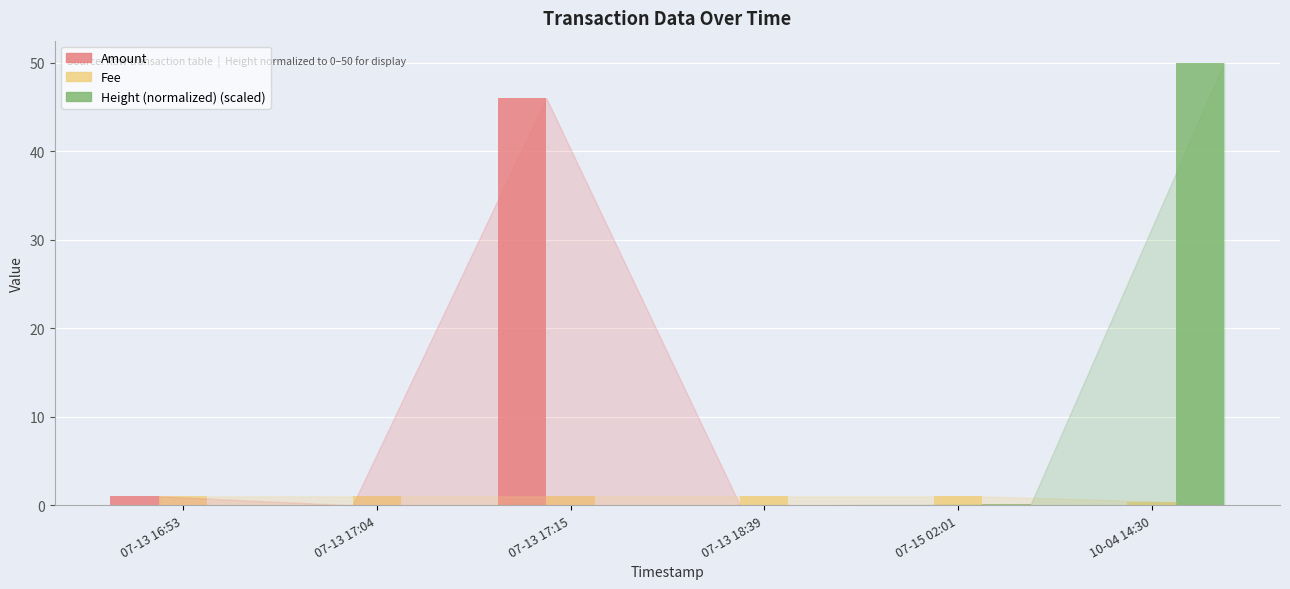

At which category is the sum across all series the highest?

10-04 14:30